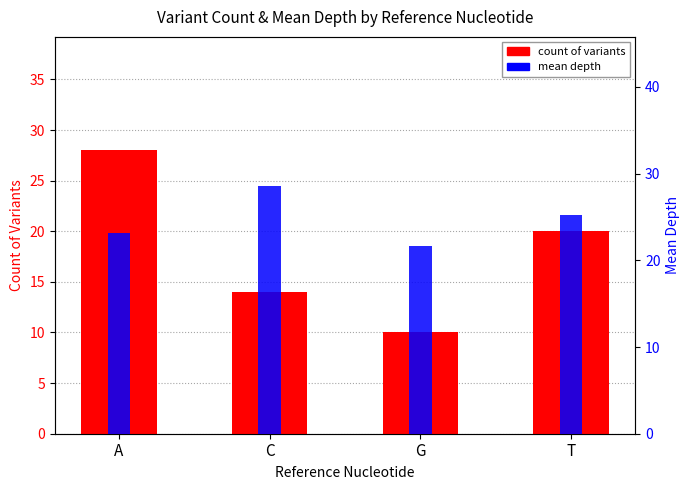

At which label does mean depth reach its peak?

C